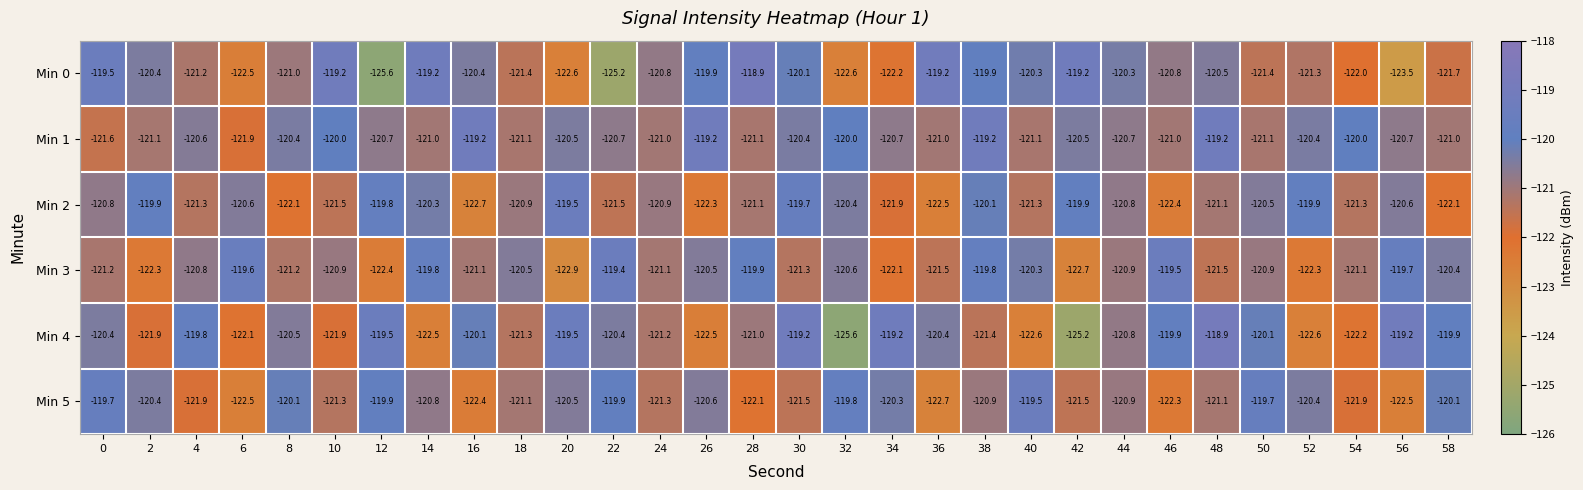

Which category has the highest value in the Min 4 series?

48